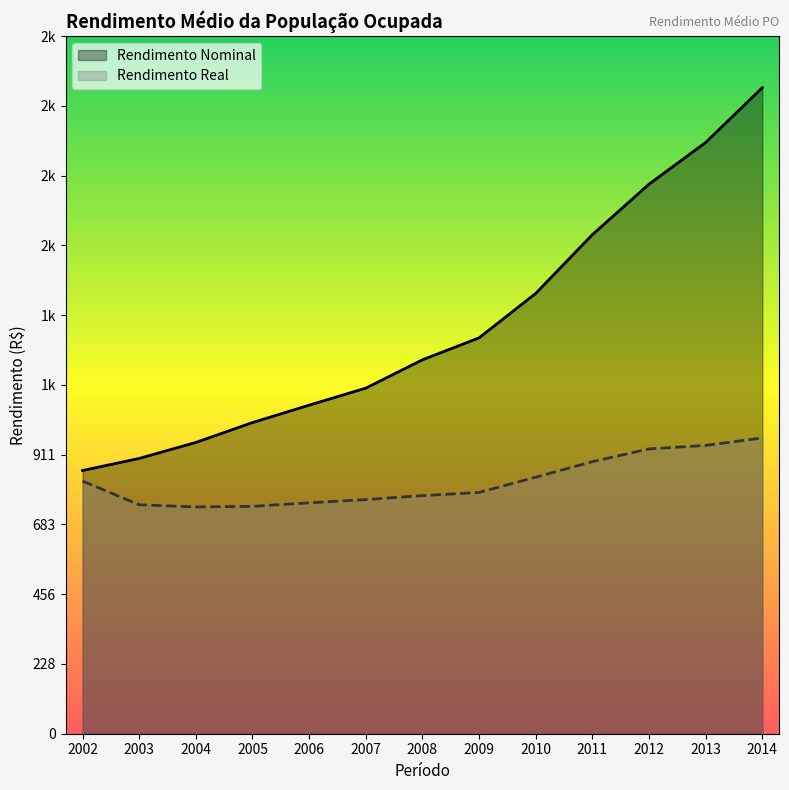

Which series has the largest range (max minus min)?

Rendimento Nominal